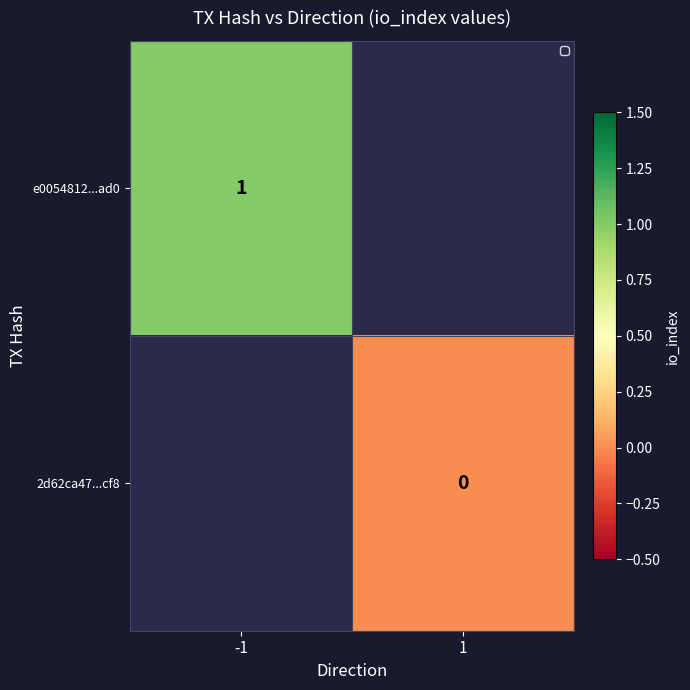

Is the value of 2d62ca47...cf8 at 1 greater than the value of e0054812...ad0 at -1?

No